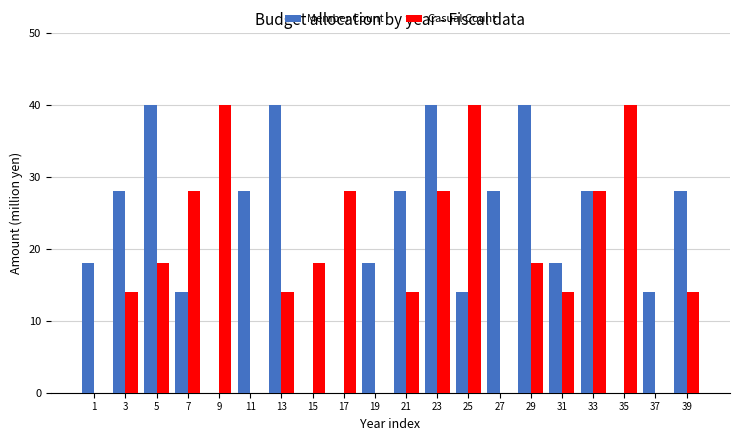

Is it true that Casual Count equals 0 at 1?

True